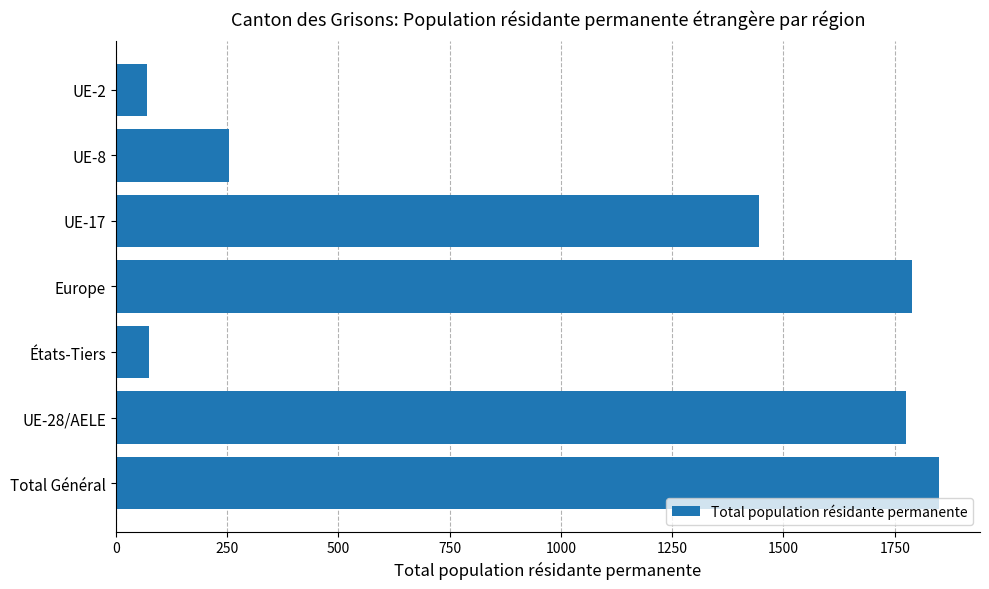

The value at Europe is 693. True or false?

False